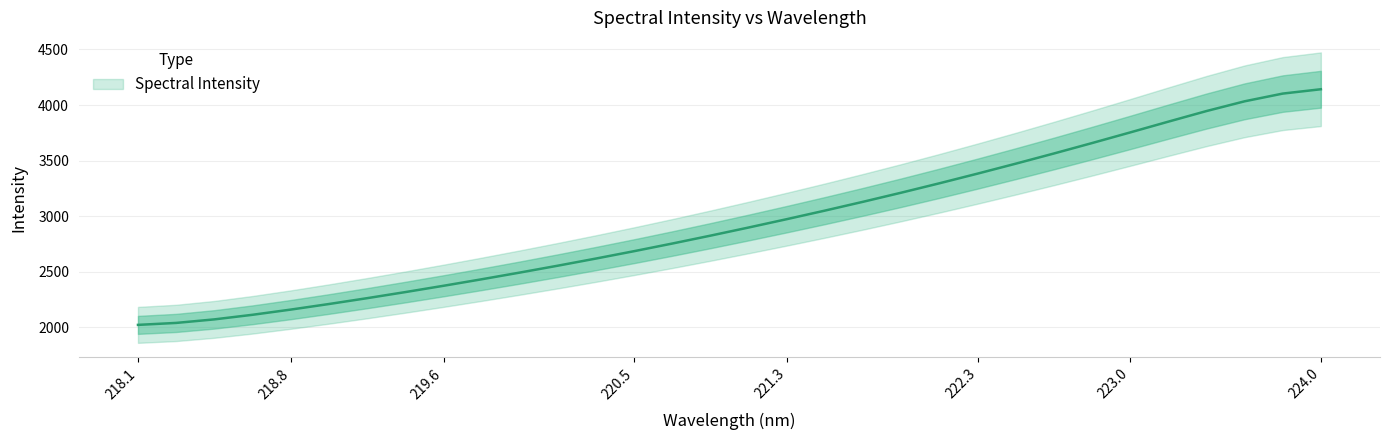

At which category does the chart reach its peak across all series?

224.0